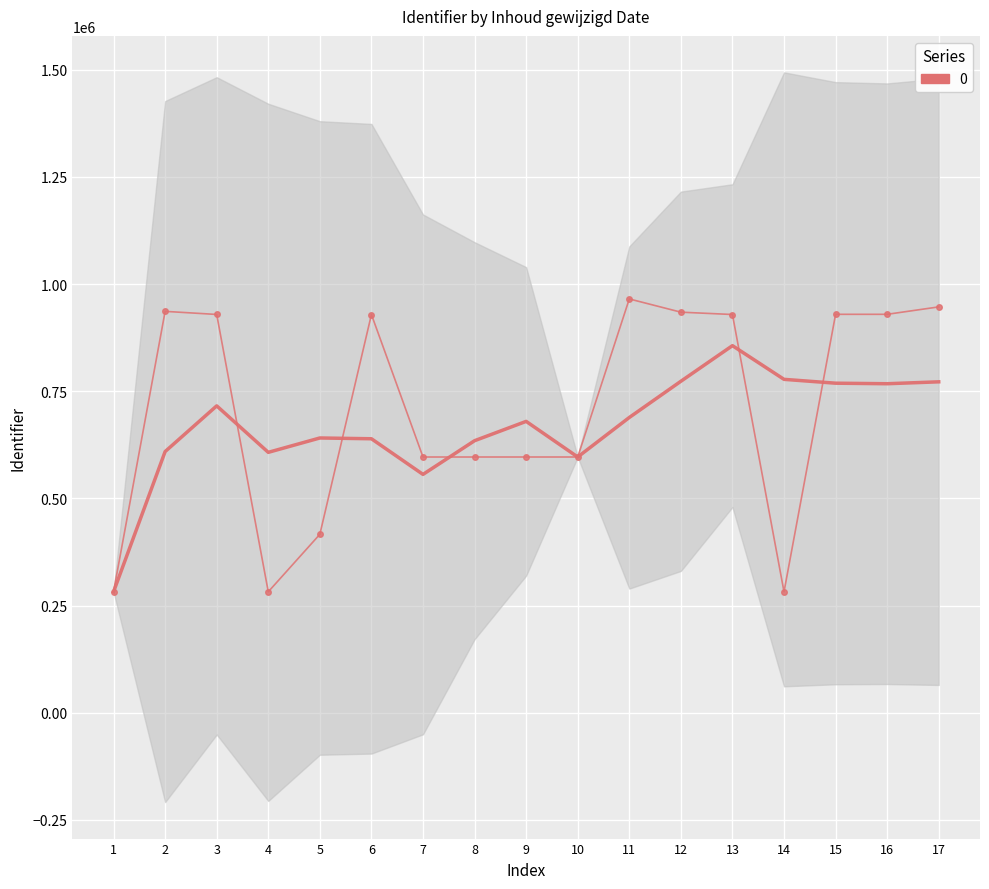

How many interior local peaks (higher than both neighbors) does the data have?

3